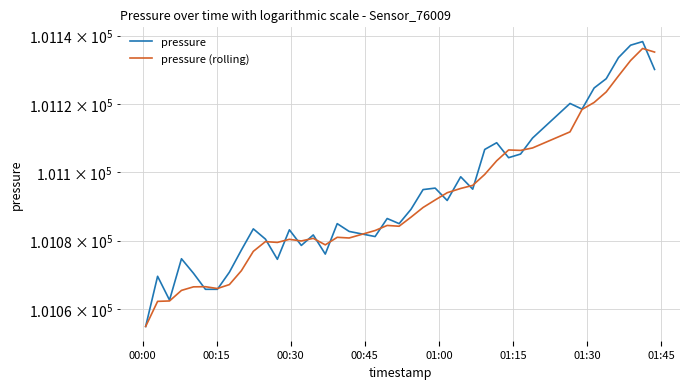

In pressure (rolling), how many points are lower than both neighbors (excluding endpoints)?

7